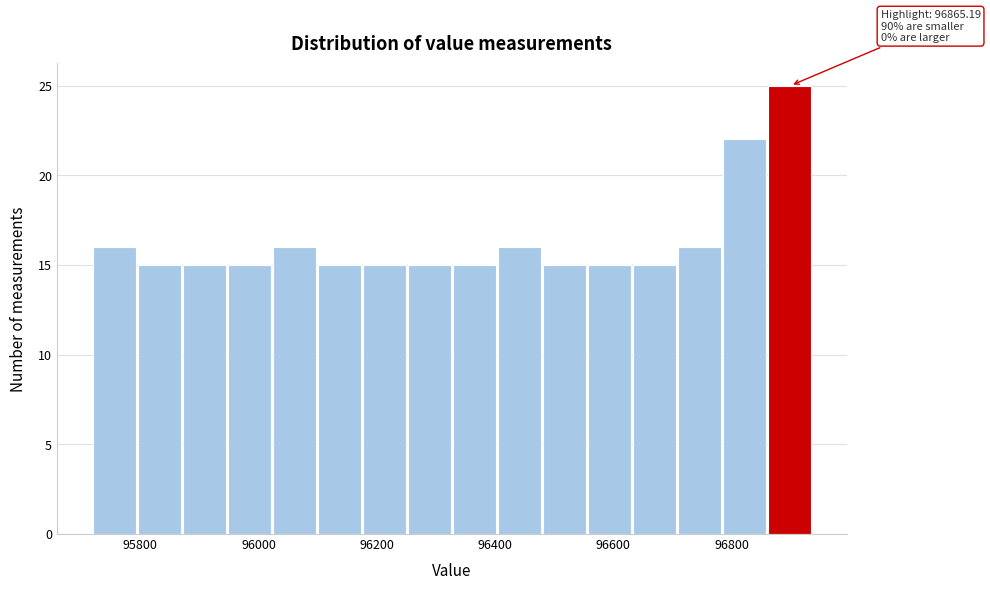

Around what value on the x-axis is the tallest bar? Give the approximate position of its centre, as read against the axis.

96900